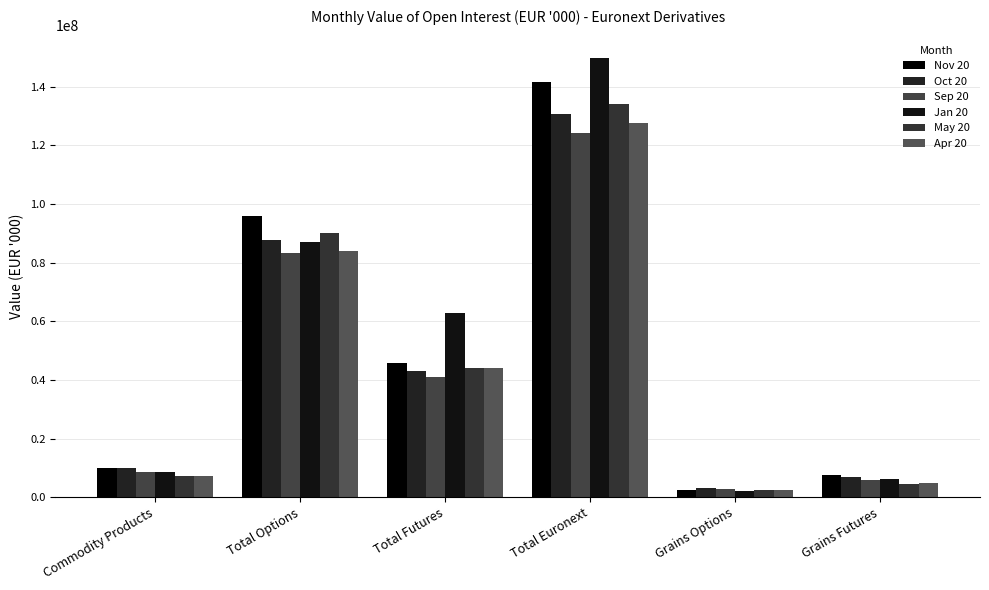

The May 20 series shows 33720748.5 at Total Euronext. True or false?

False